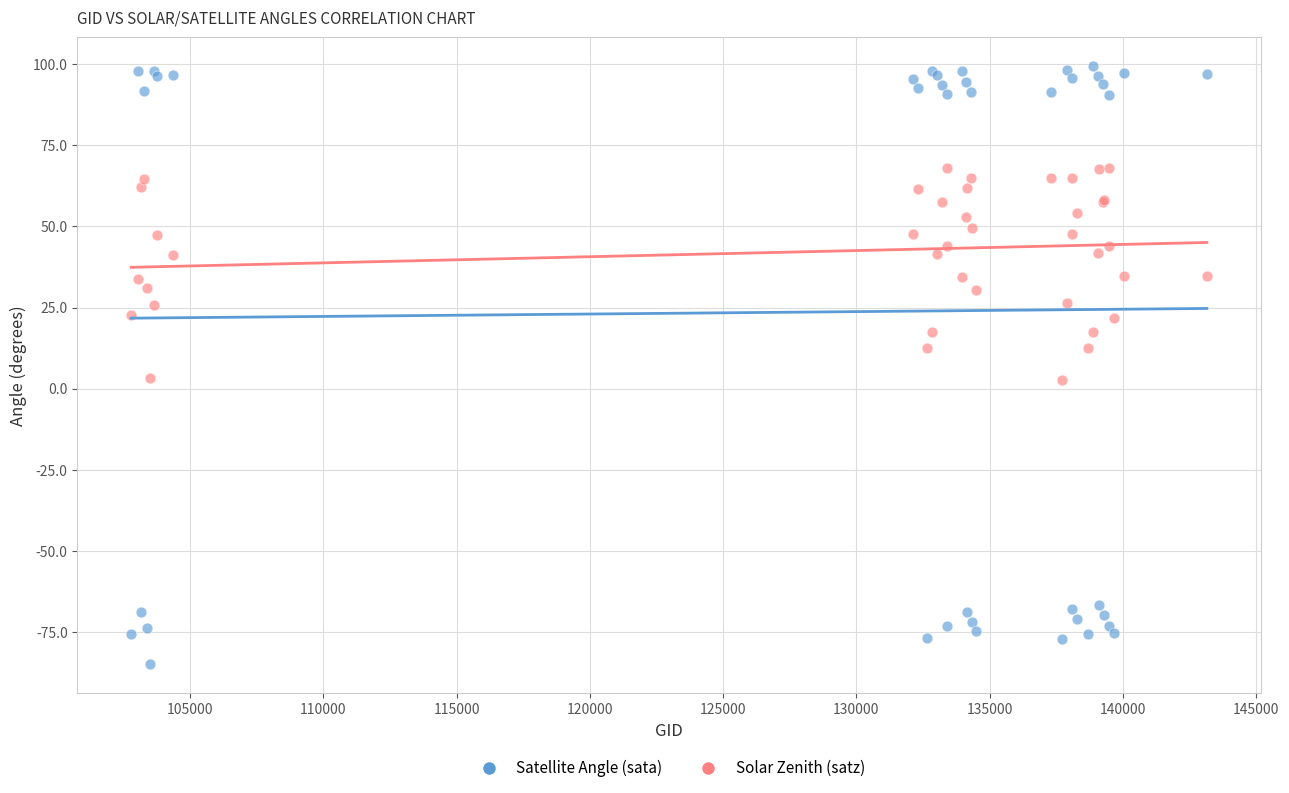

What are all the series names shown in the legend?

Satellite Angle (sata), Solar Zenith (satz)